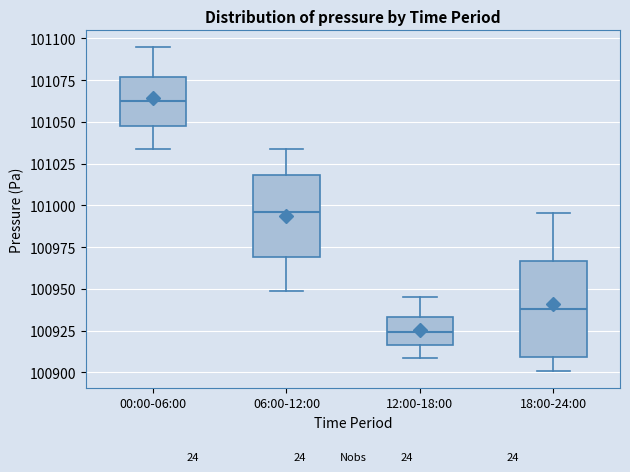

Which box is the tallest, from its lower edge to its upper edge?

18:00-24:00